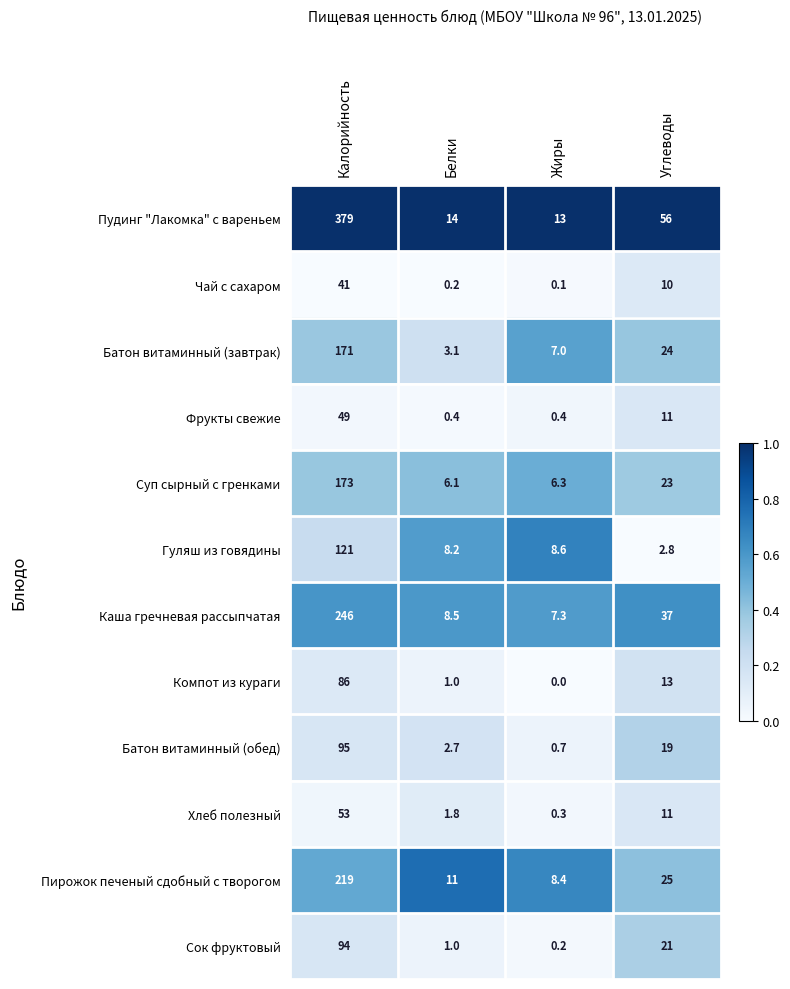

Which series changed the most between Калорийность and Жиры?

Пудинг "Лакомка" с вареньем